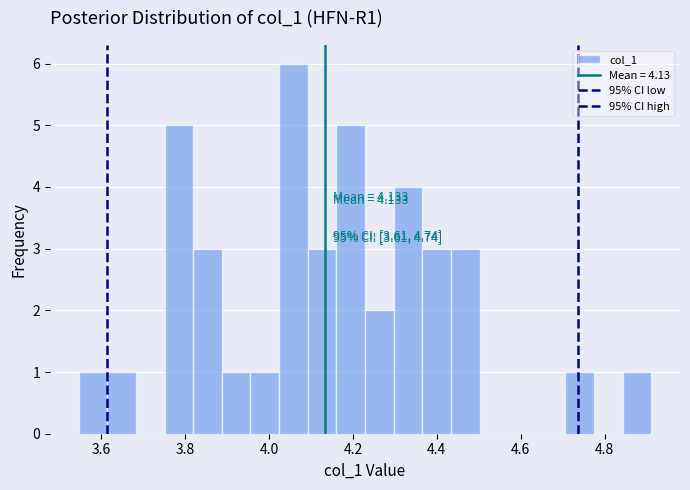

Around what value on the x-axis is the tallest bar? Give the approximate position of its centre, as read against the axis.

4.06